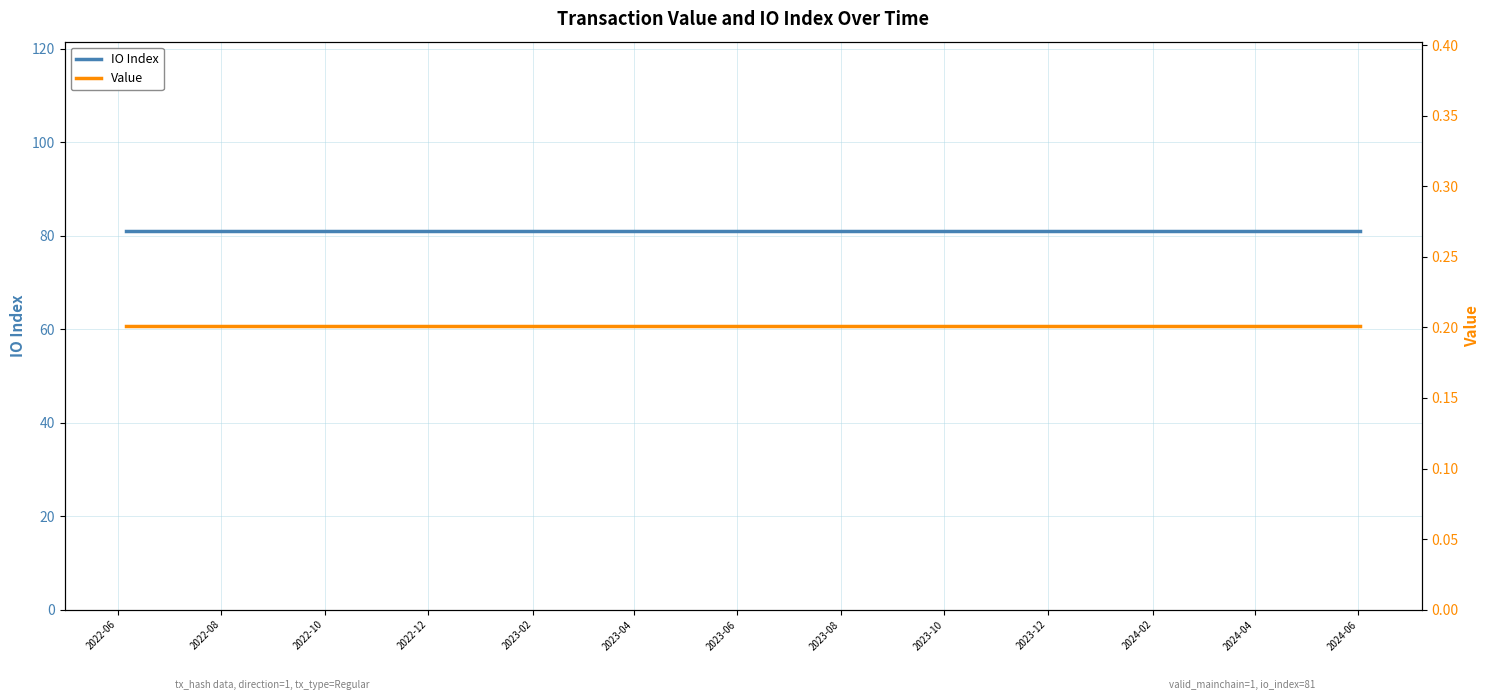

List the series in order of their overall mean, lowest first.

Value, IO Index